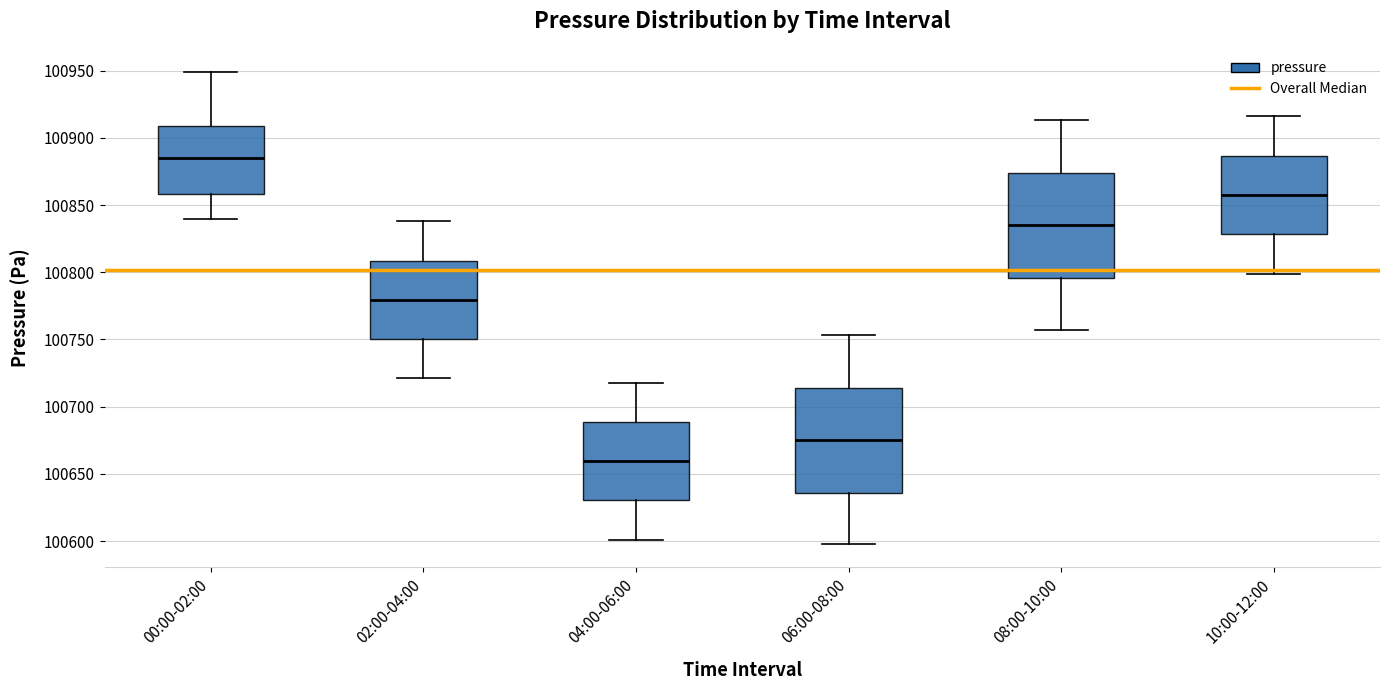

Where does the lower whisker of the box for 08:00-10:00 end on the y-axis? The values are not printed on the chart, so give them approximately, as read against the axis.

100755